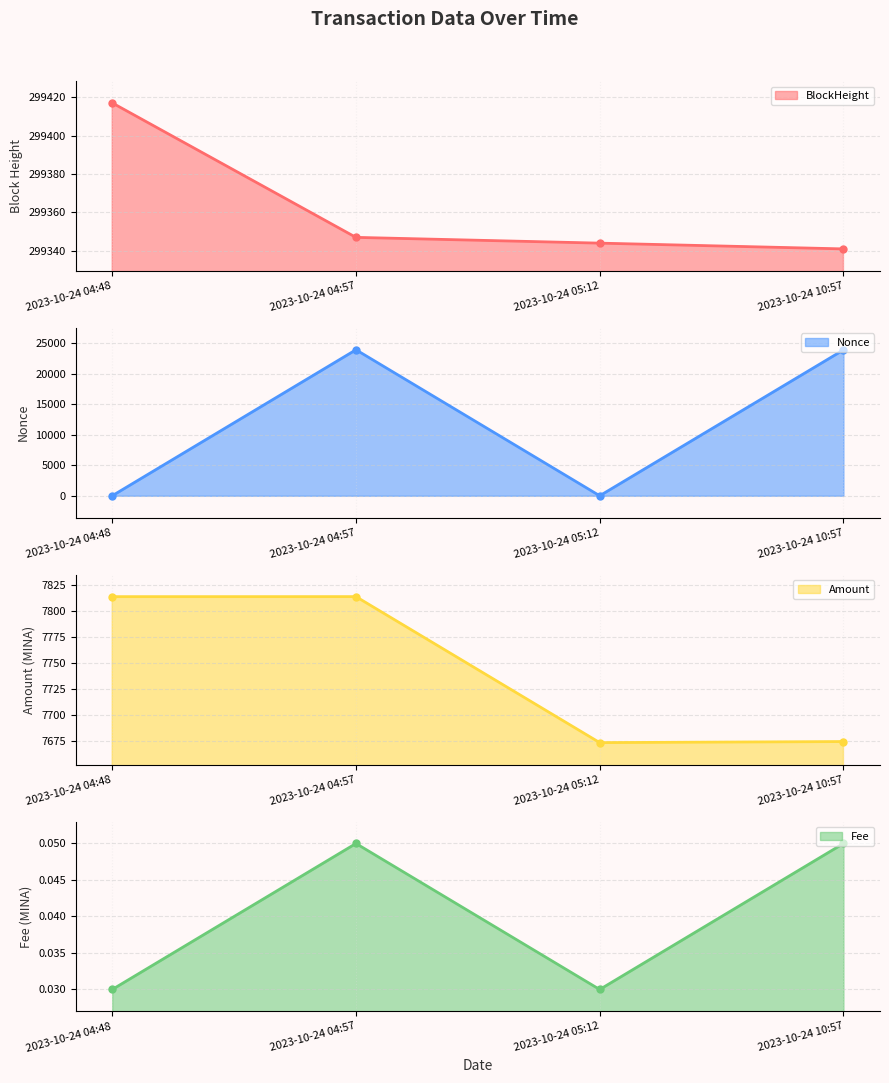

List the series in order of their peak value, lowest first.

Fee line, Amount line, Nonce line, BlockHeight line